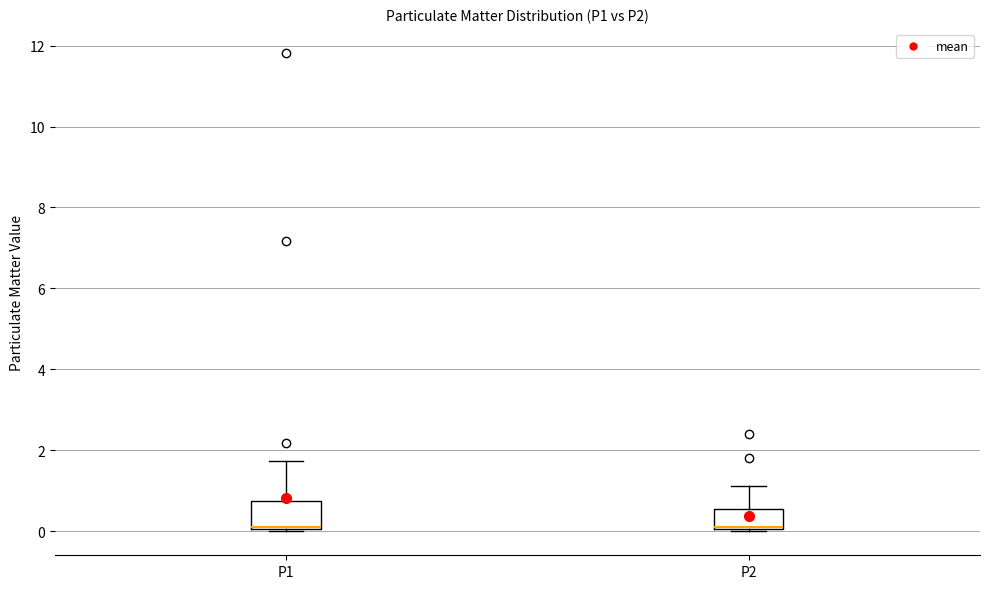

Reading left to right, read every box against the y-axis: the position of its median line, the range the box covers, and the ends of its whiskers. The values are not printed on the chart, so give them approximately, as read against the axis.

P1: median 0.2 (drawn on the box's lower edge), box 0.0 to 0.8, whiskers 0.0 (just below the box's lower edge) to 1.8
P2: median 0.2 (drawn on the box's lower edge), box 0.0 to 0.6, whiskers 0.0 (just below the box's lower edge) to 1.2